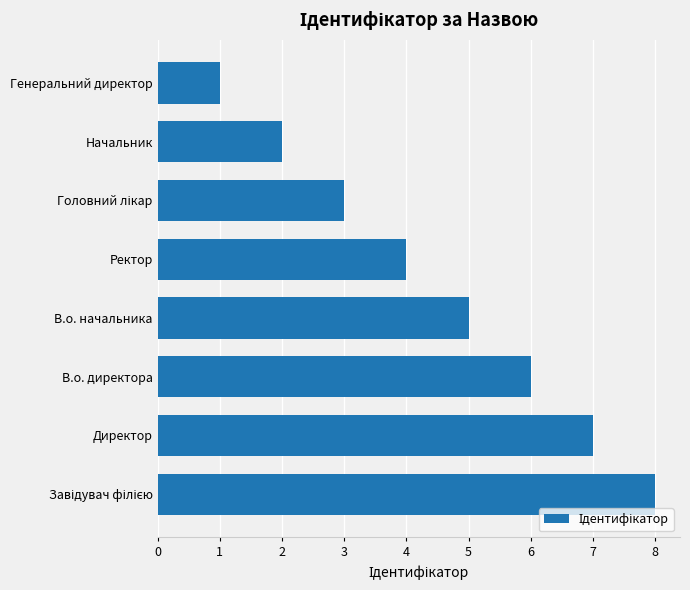

What is the sum of all values?

36